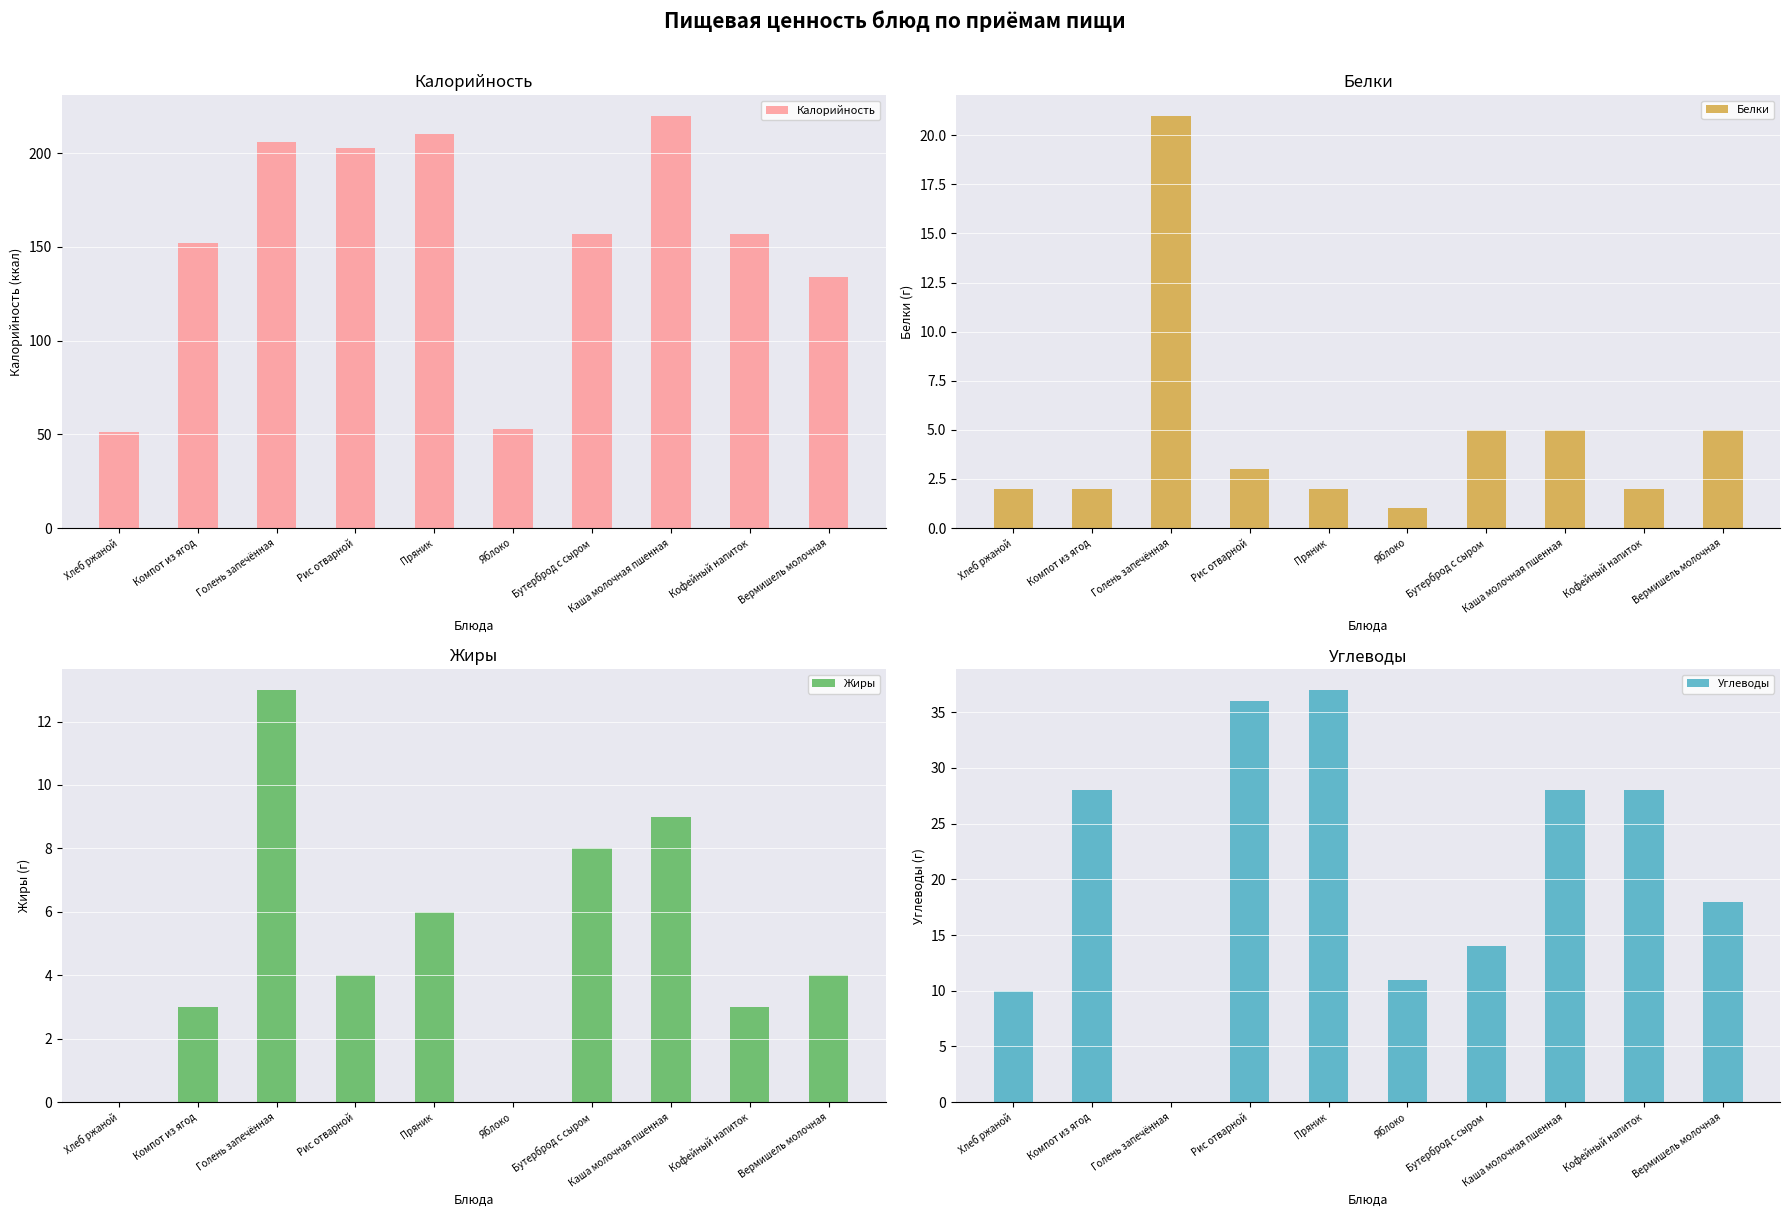

Where is Калорийность nearest to the value 135?

Вермишель молочная